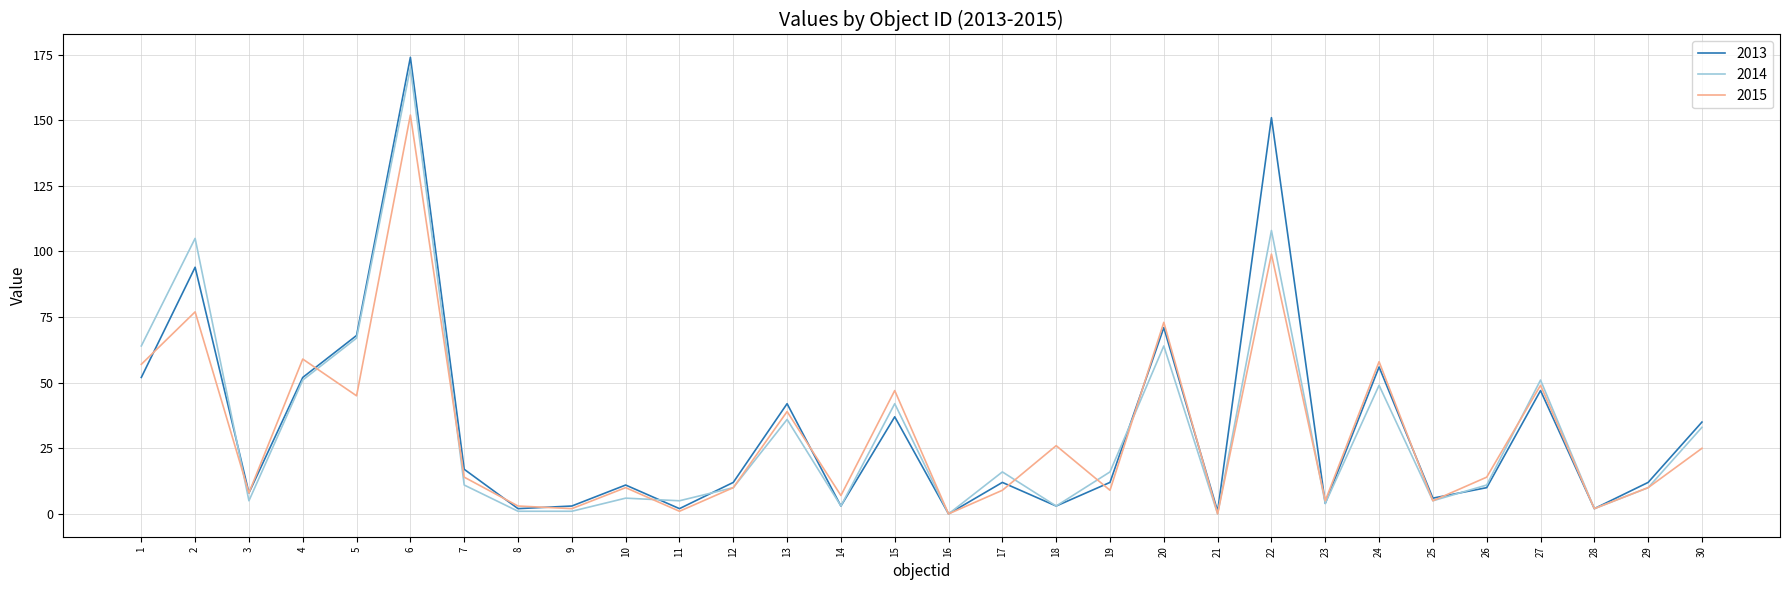

What is the greatest value displayed?

174